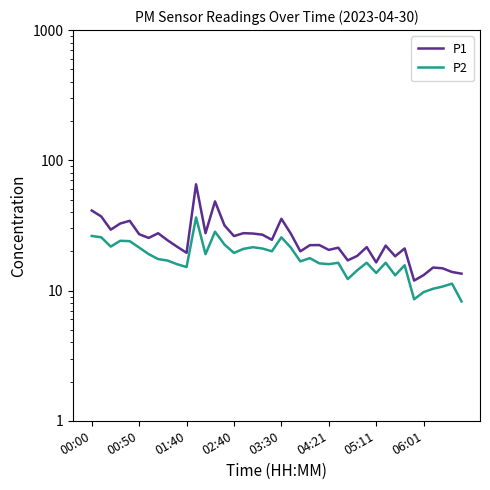

What are all the series names shown in the legend?

P1, P2